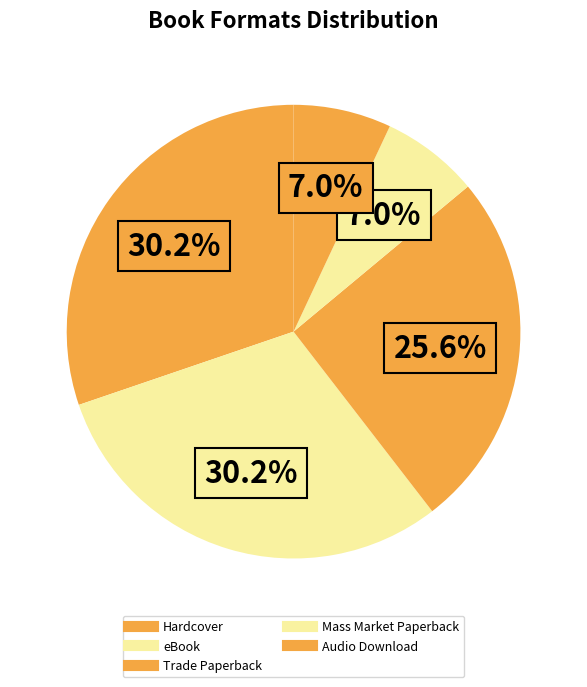

How many slices are in this pie chart?

5